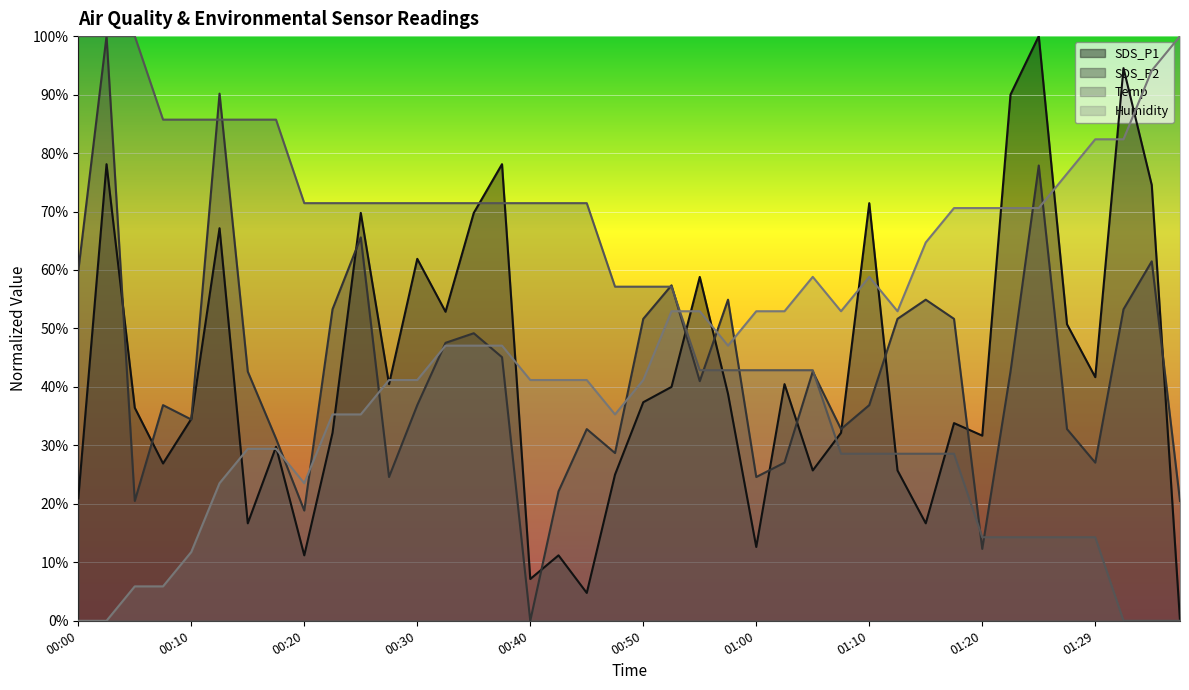

Where do Temp and Humidity first cross each other?

00:52 and 00:55